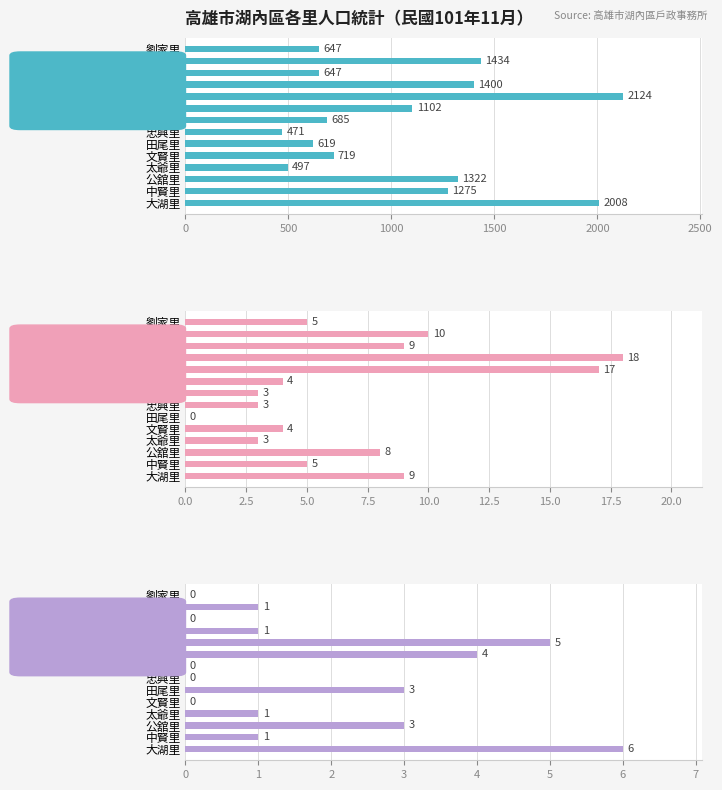

What is the approximate value of 遷入數 at 公舘里?

8